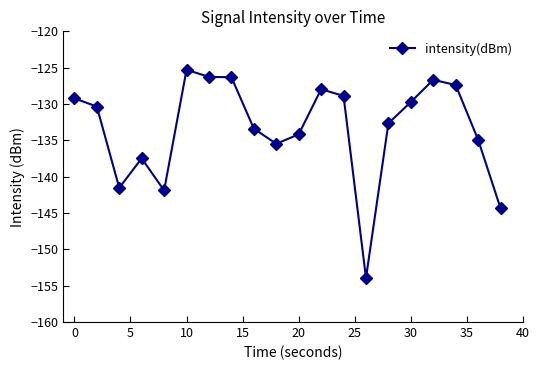

What is the difference between the second highest and minimum values?

27.7